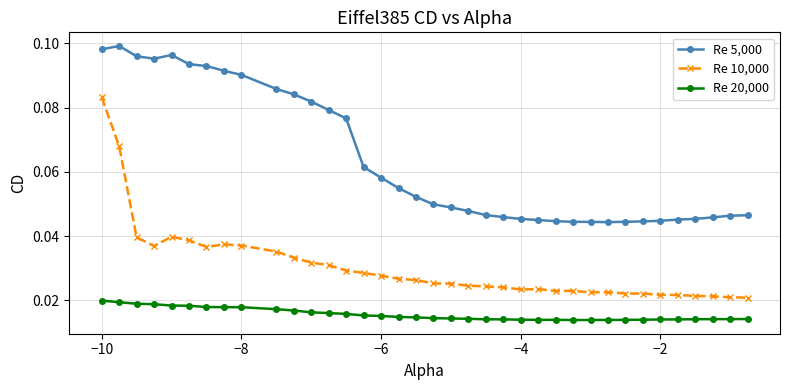

Which series has the widest spread of values?

Re 10,000